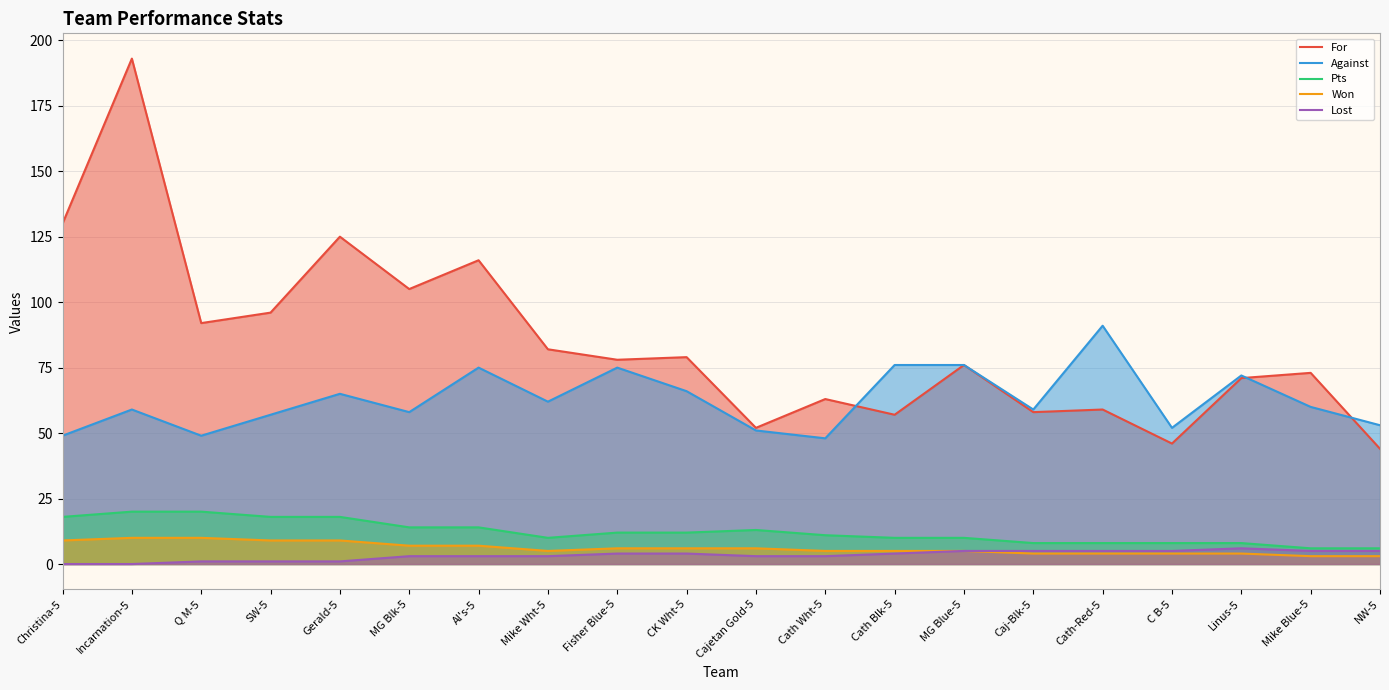

Reading left to right, list all the values displayed in this chart.

For: 130	193	92	96	125	105	116	82	78	79	52	63	57	76	58	59	46	71	73	44
Against: 49	59	49	57	65	58	75	62	75	66	51	48	76	76	59	91	52	72	60	53
Pts: 18	20	20	18	18	14	14	10	12	12	13	11	10	10	8	8	8	8	6	6
Won: 9	10	10	9	9	7	7	5	6	6	6	5	5	5	4	4	4	4	3	3
Lost: 0	0	1	1	1	3	3	3	4	4	3	3	4	5	5	5	5	6	5	5